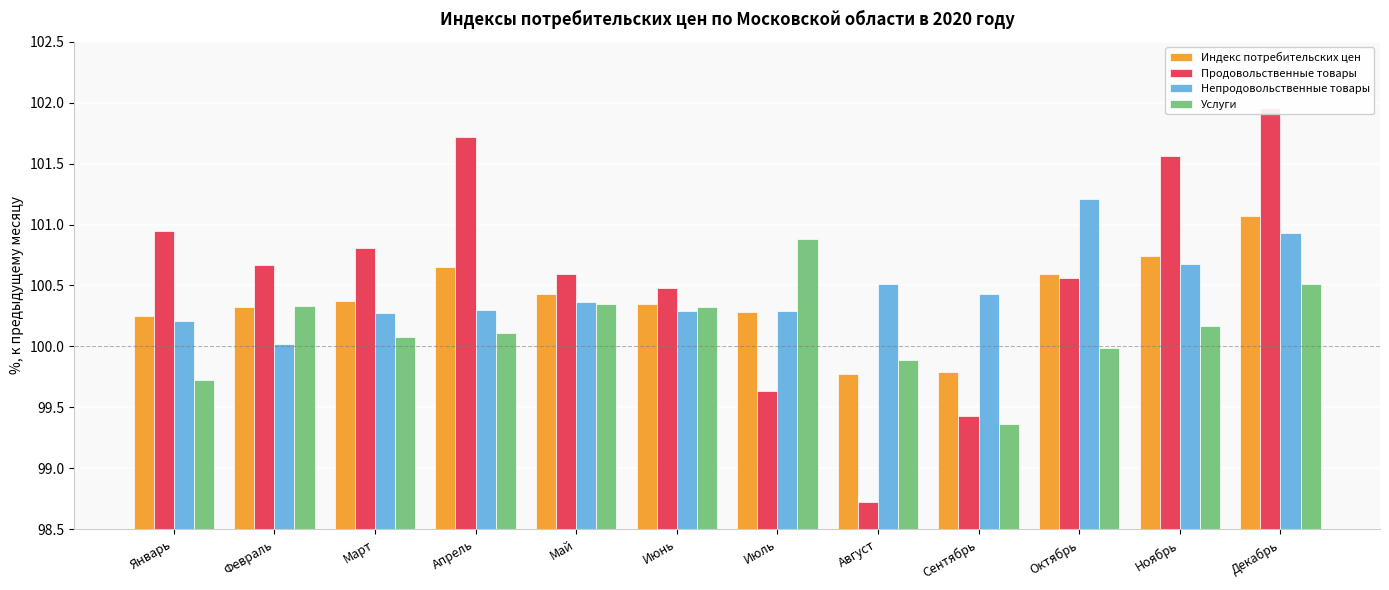

Rank the series at Февраль from highest to lowest value.

Продовольственные товары, Услуги, Индекс потребительских цен, Непродовольственные товары